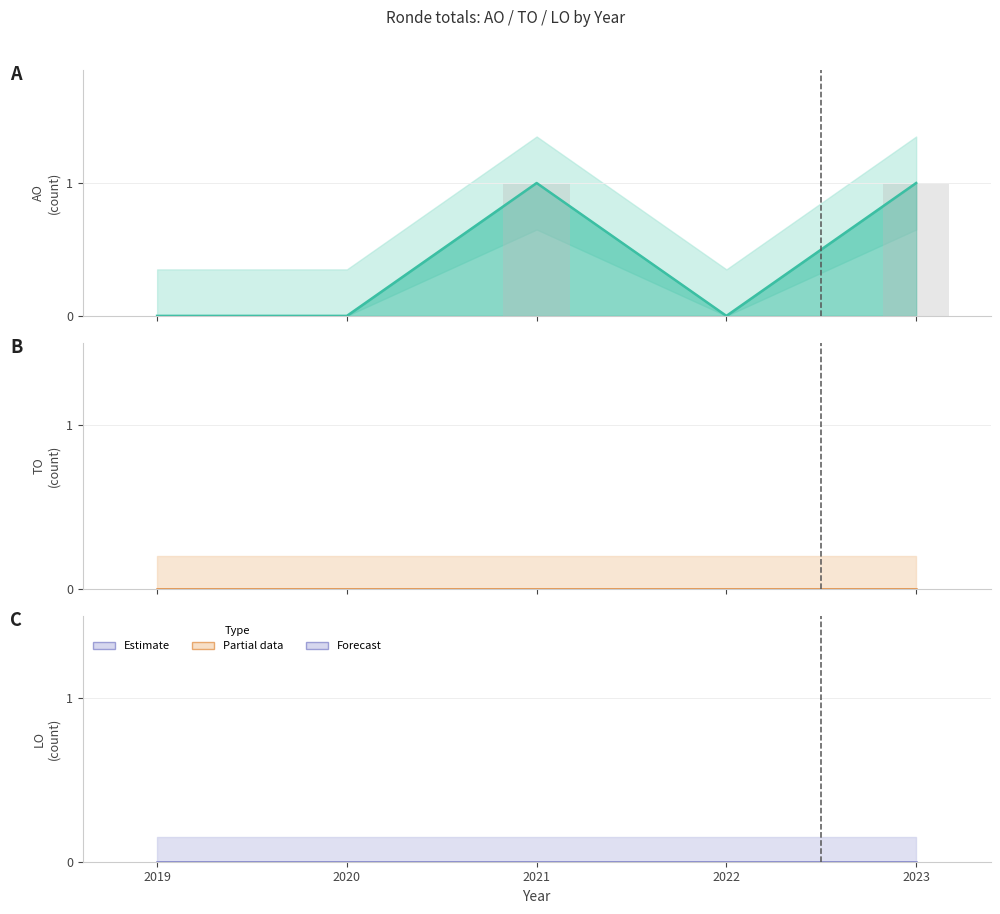

What is the total value across all series at 2023?

2